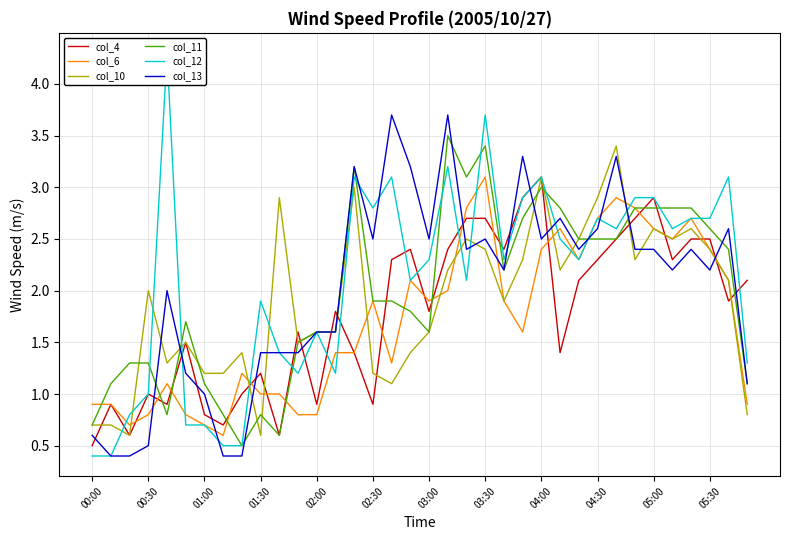

Read the col_4 value at 19.

2.4